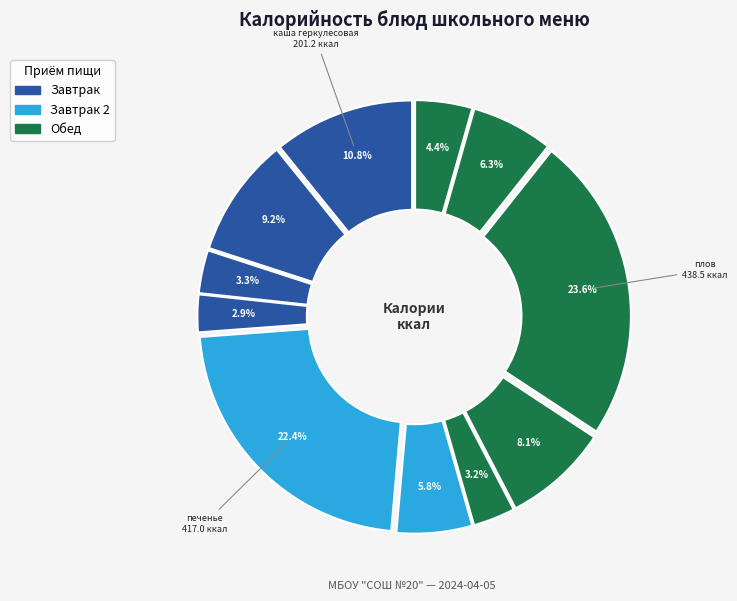

Count the number of slices in the pie.

11